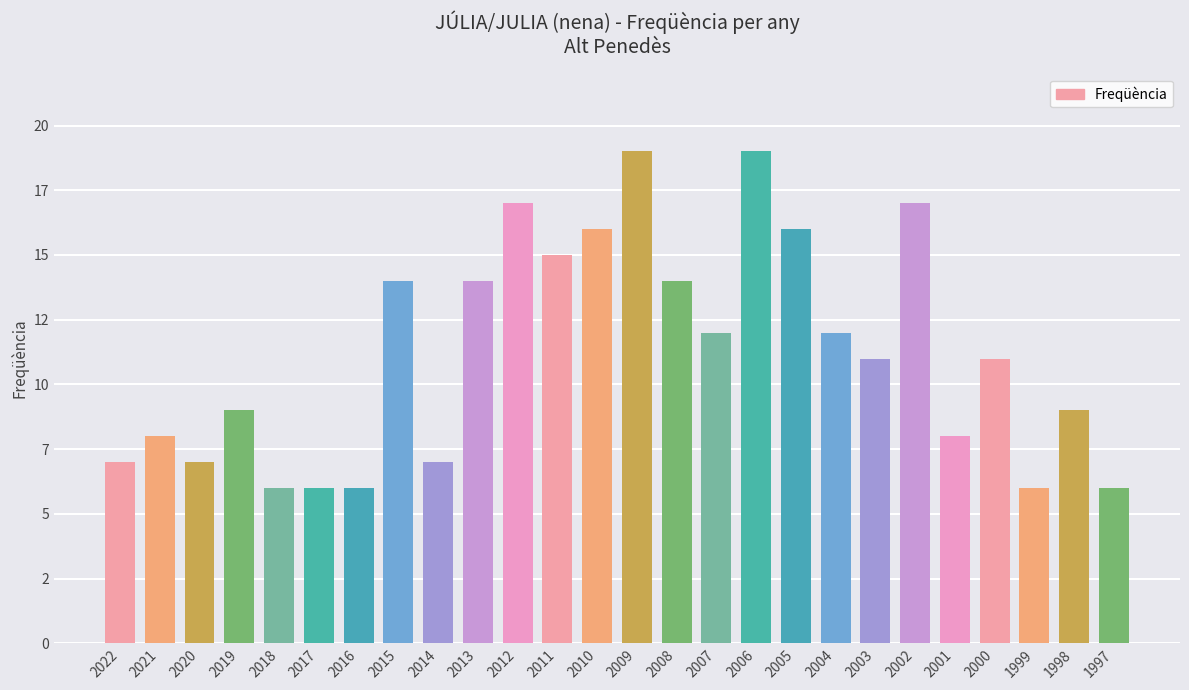

What is the value of the 12th bar from the left?

15